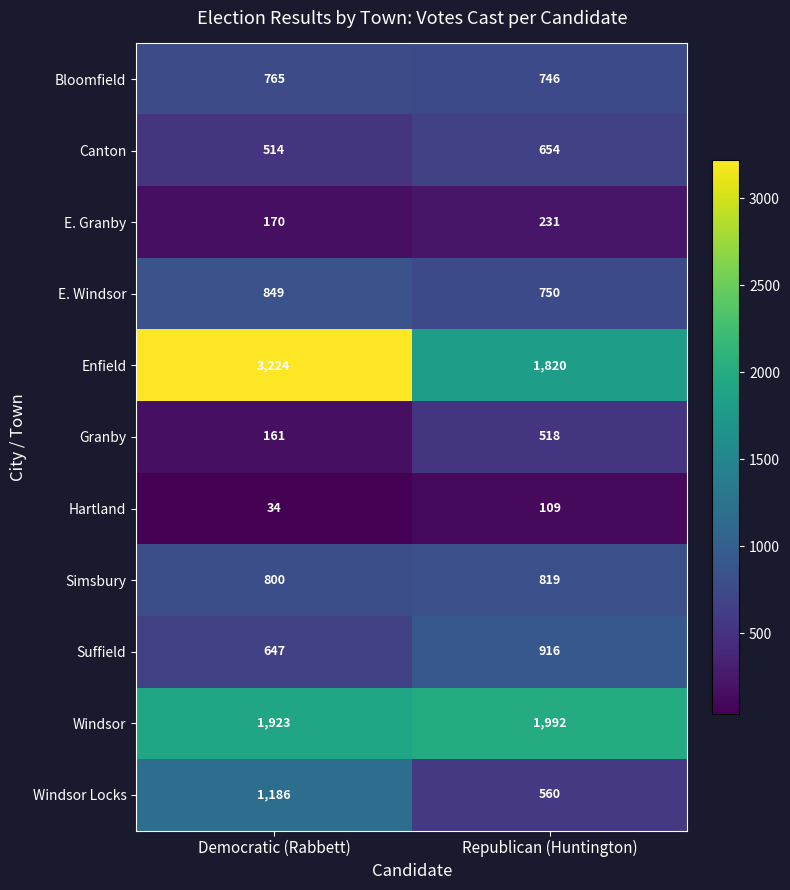

What is the minimum value shown in the chart?

34